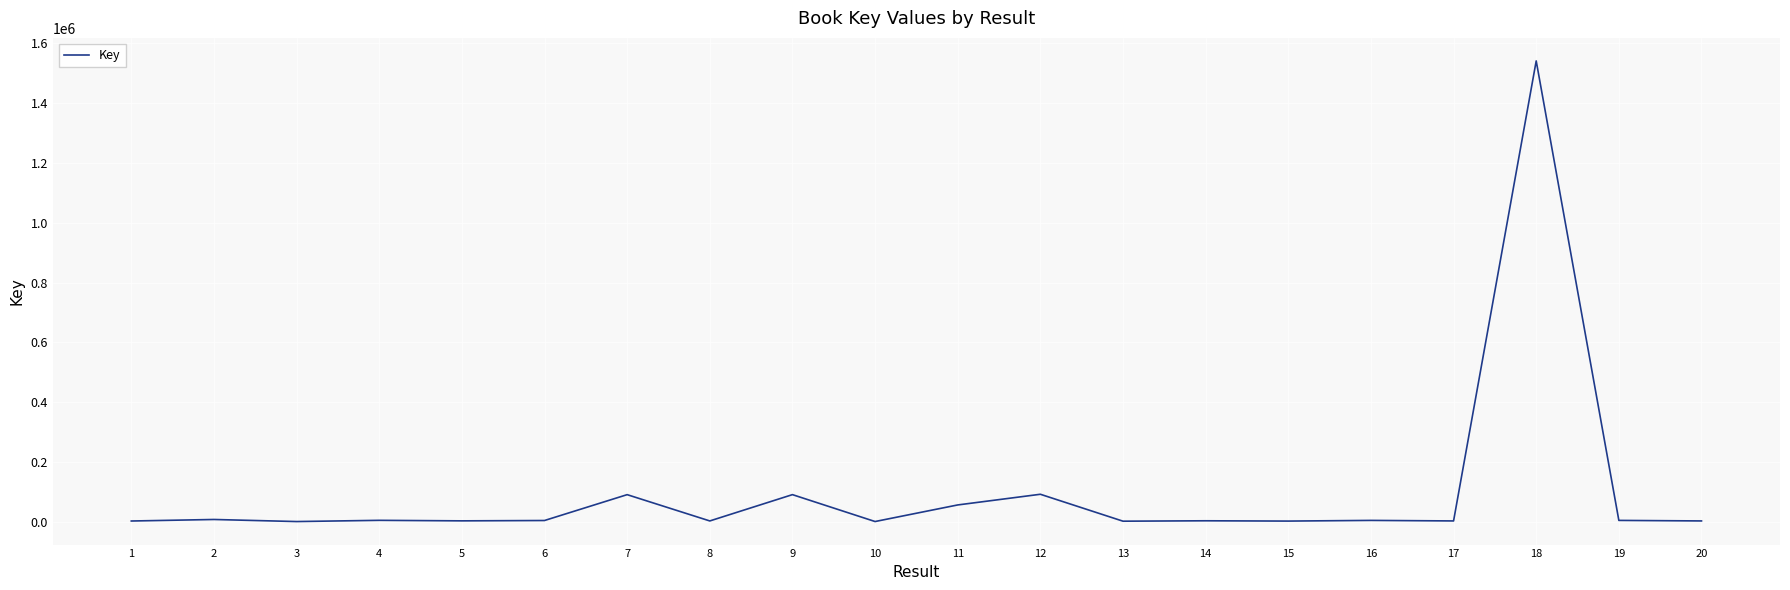

How many lines are shown in the chart?

1